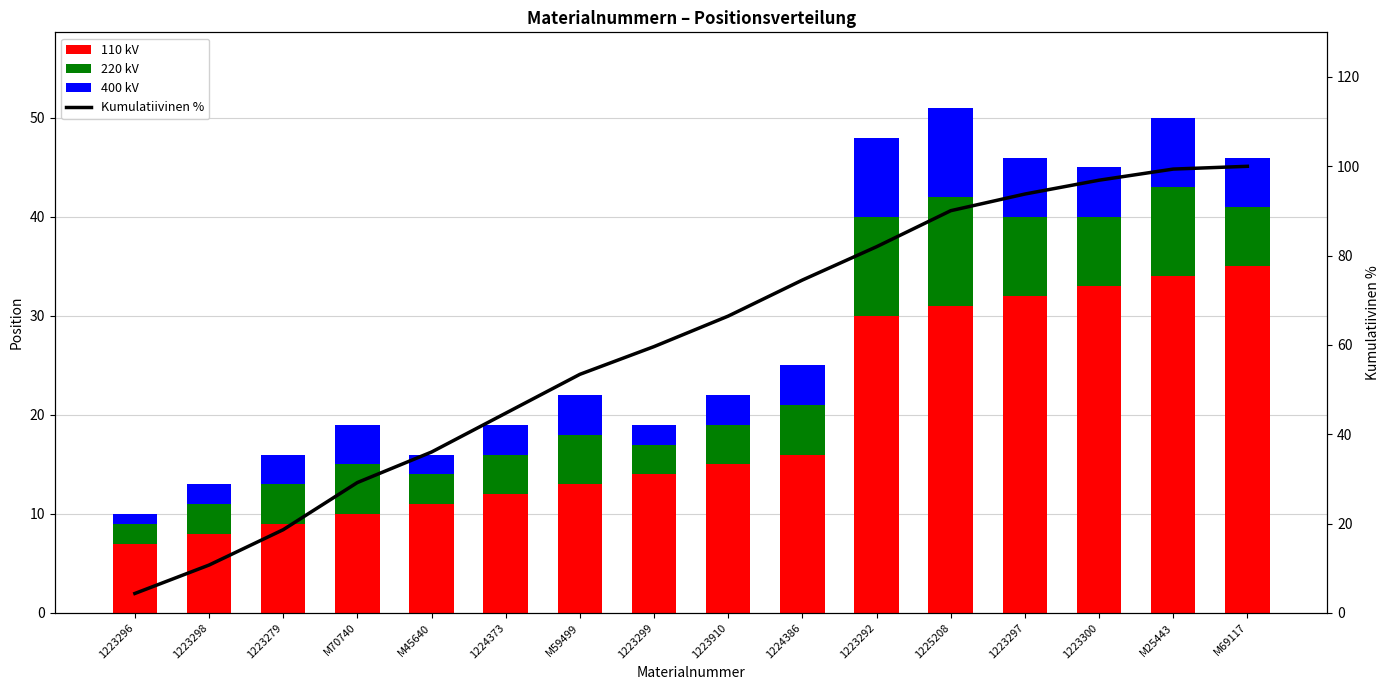

Reading left to right, what are all the values shown in this chart?

110 kV: 7.0	8.0	9.0	10.0	11.0	12.0	13.0	14.0	15.0	16.0	30.0	31.0	32.0	33.0	34.0	35.0
220 kV: 2.0	3.0	4.0	5.0	3.0	4.0	5.0	3.0	4.0	5.0	10.0	11.0	8.0	7.0	9.0	6.0
400 kV: 1.0	2.0	3.0	4.0	2.0	3.0	4.0	2.0	3.0	4.0	8.0	9.0	6.0	5.0	7.0	5.0
Kumulatiivinen %: 4.3	10.7	18.6	29.2	36.0	44.7	53.4	59.6	66.5	74.5	82.0	90.1	93.8	96.9	99.4	100.0